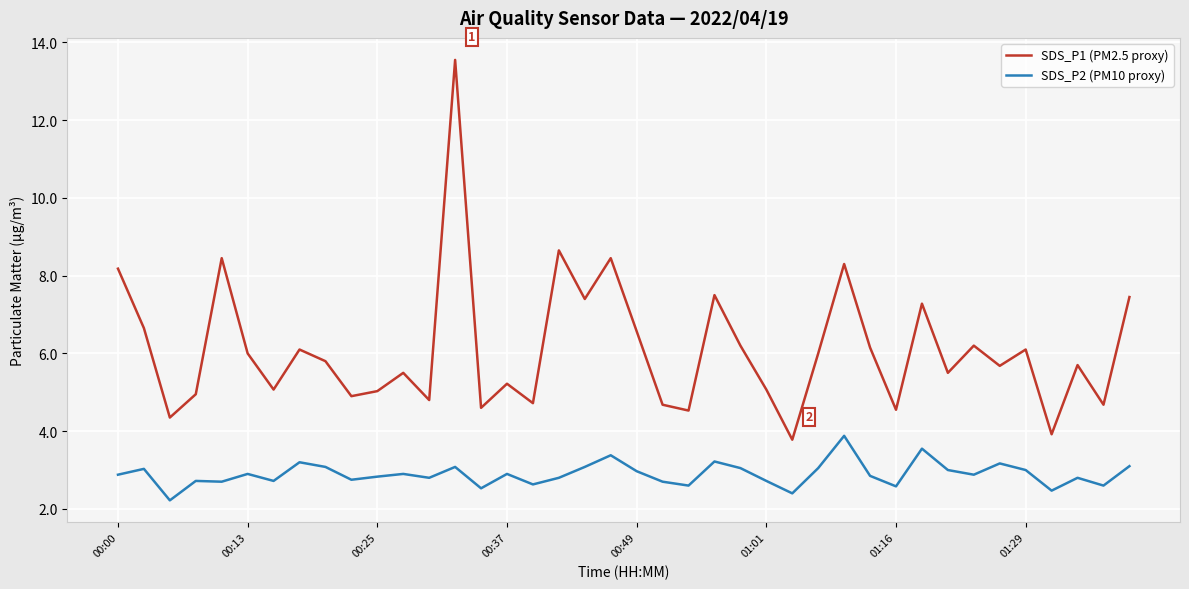

Which series has the largest range (max minus min)?

SDS_P1 (PM2.5 proxy)